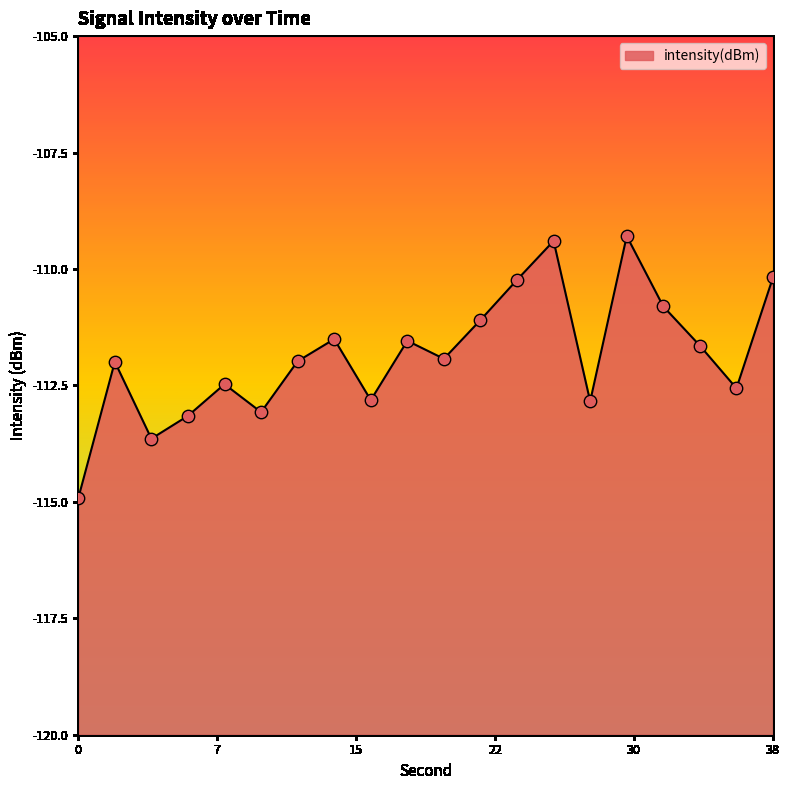

Which has a higher value, 20 or 22?

22